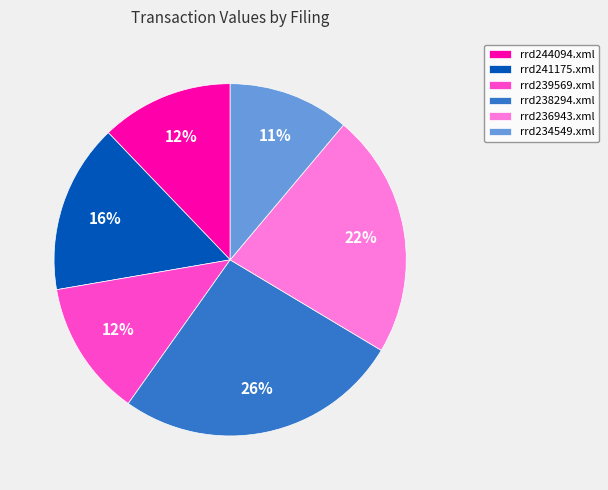

To the nearest percent, what portion does rrd236943.xml represent?

22%